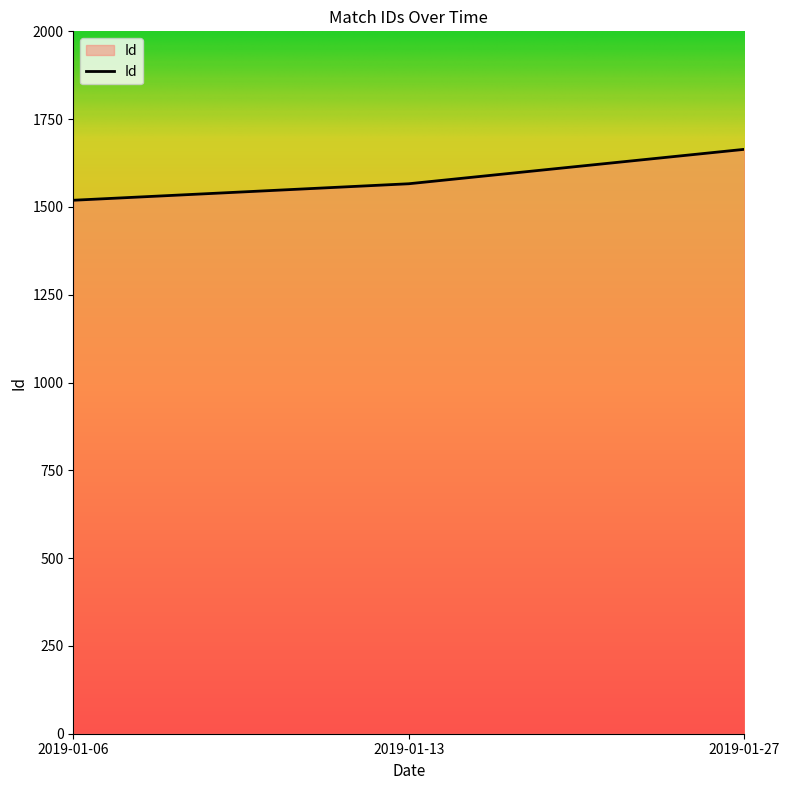

List the labels in order of value, largest first.

2019-01-27, 2019-01-13, 2019-01-06